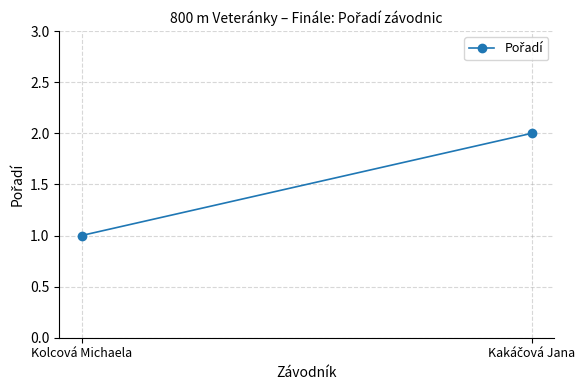

Count the number of data series in this chart.

1